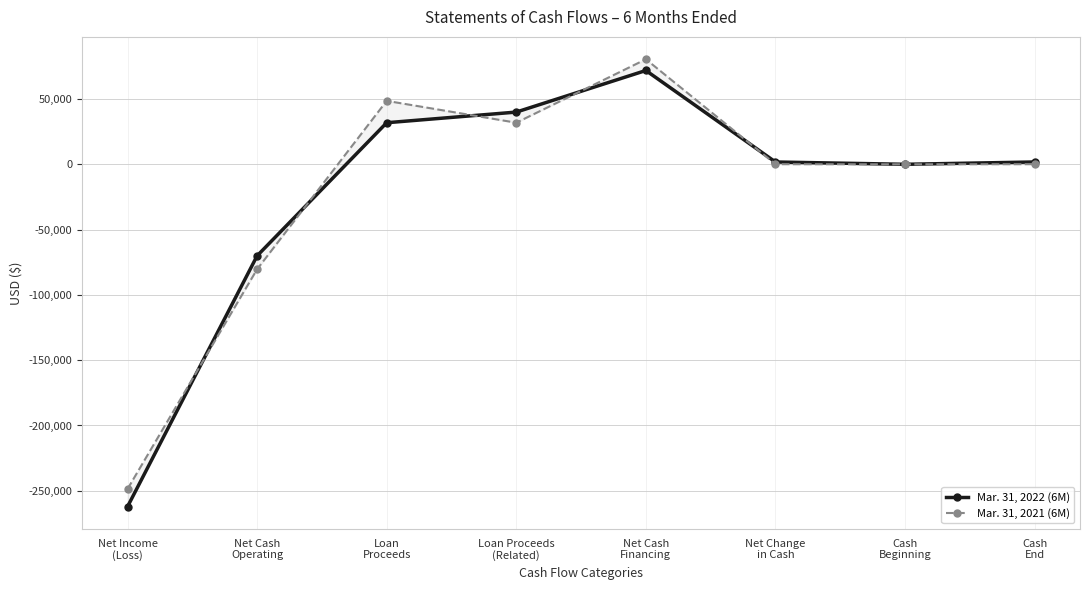

True or false: Mar. 31, 2022 (6M) and Mar. 31, 2021 (6M) intersect in this chart.

True